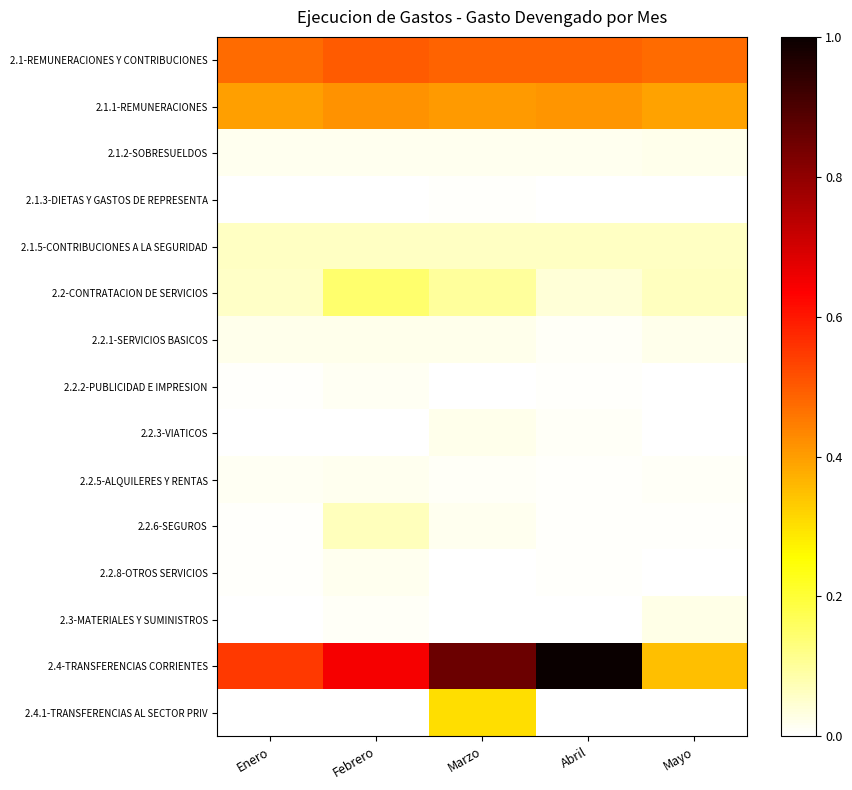

List the series in order of their peak value, highest first.

2.4-TRANSFERENCIAS CORRIENTES, 2.1-REMUNERACIONES Y CONTRIBUCIONES, 2.1.1-REMUNERACIONES, 2.4.1-TRANSFERENCIAS AL SECTOR PRIV, 2.2-CONTRATACION DE SERVICIOS, 2.2.6-SEGUROS, 2.1.5-CONTRIBUCIONES A LA SEGURIDAD, 2.3-MATERIALES Y SUMINISTROS, 2.2.3-VIATICOS, 2.2.1-SERVICIOS BASICOS, 2.1.2-SOBRESUELDOS, 2.2.8-OTROS SERVICIOS, 2.2.5-ALQUILERES Y RENTAS, 2.2.2-PUBLICIDAD E IMPRESION, 2.1.3-DIETAS Y GASTOS DE REPRESENTA